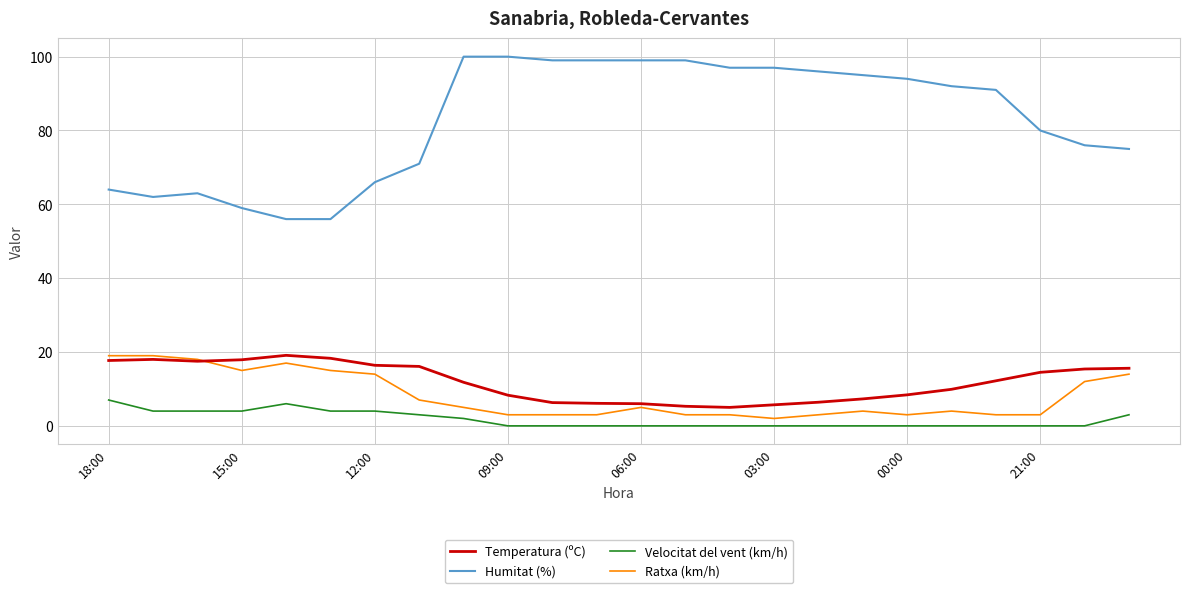

Does the chart have visible grid lines?

Yes